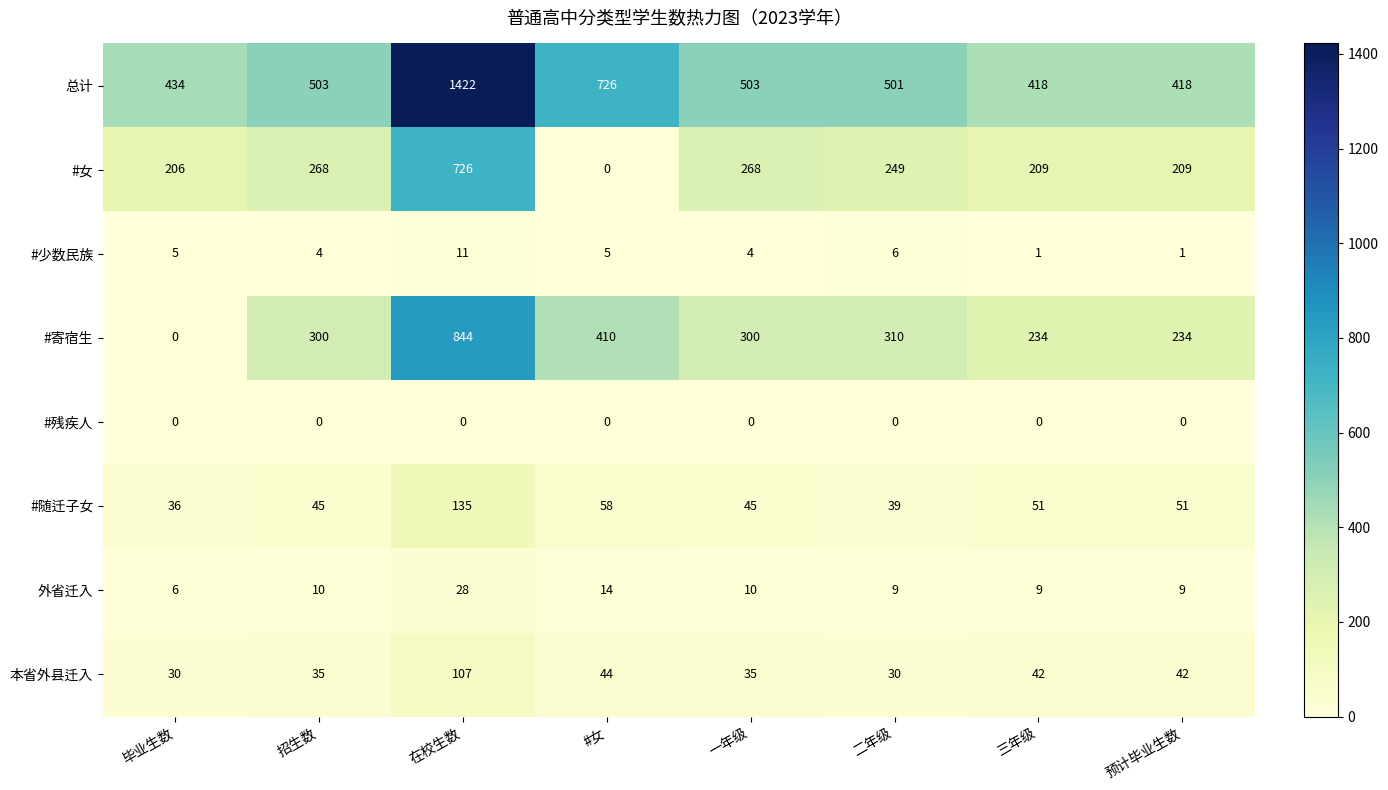

Rank the series at 招生数 from highest to lowest value.

总计, #寄宿生, #女, #随迁子女, 本省外县迁入, 外省迁入, #少数民族, #残疾人